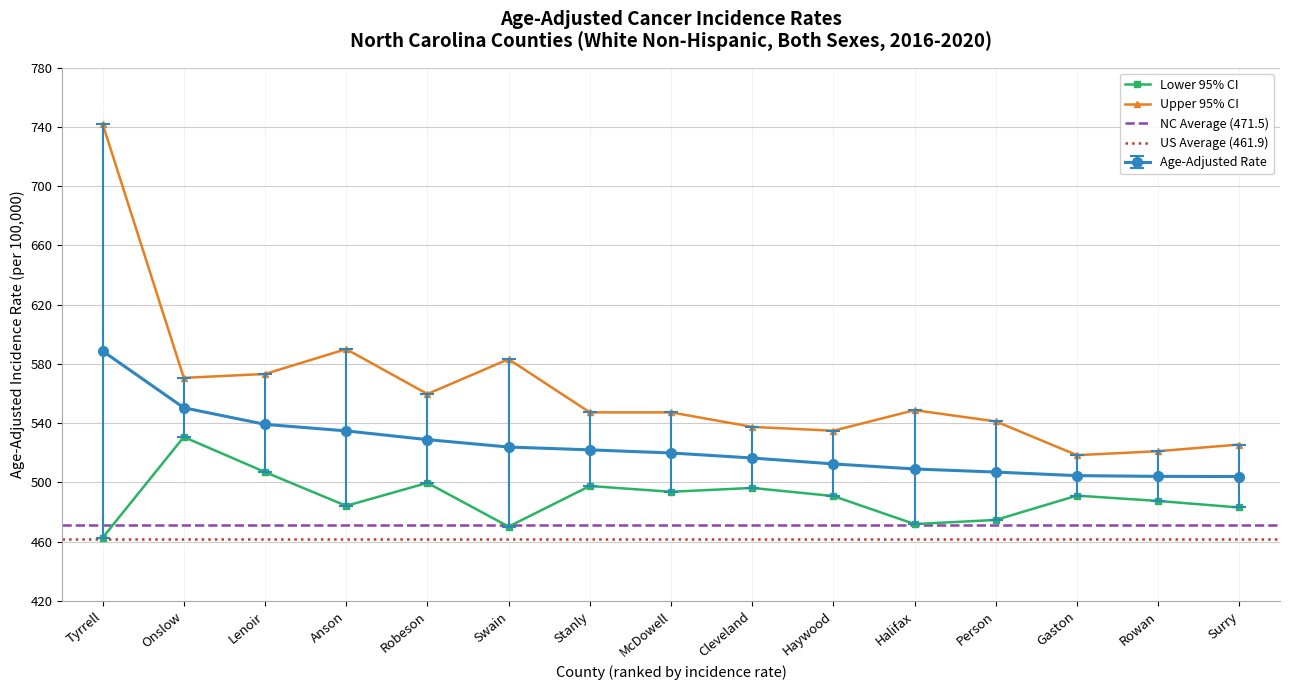

True or false: Upper 95% CI has a value of 913.6 at Swain.

False